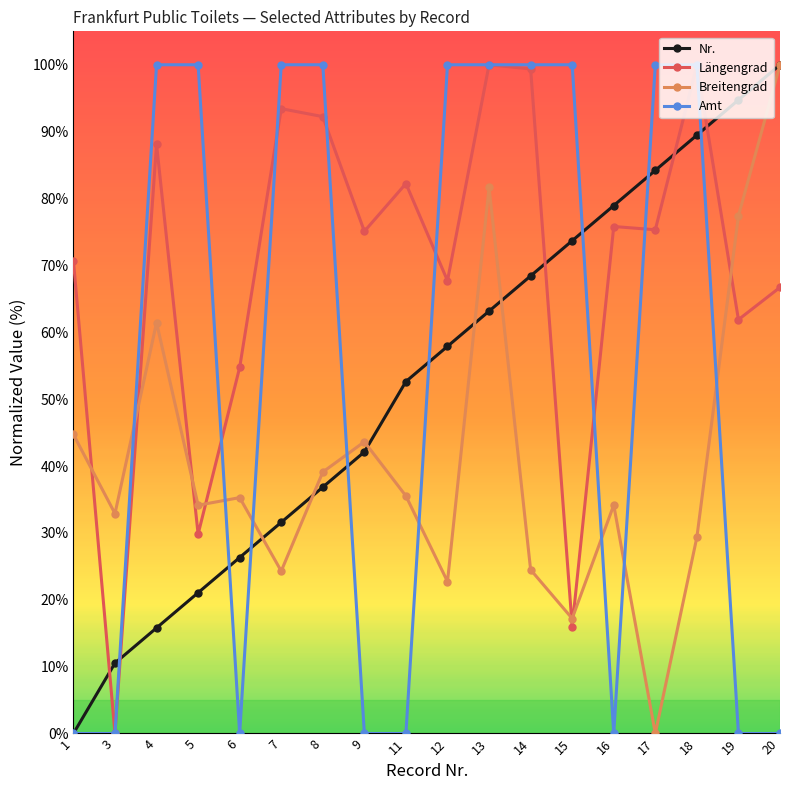

At which label is Nr. closest to 50?

11